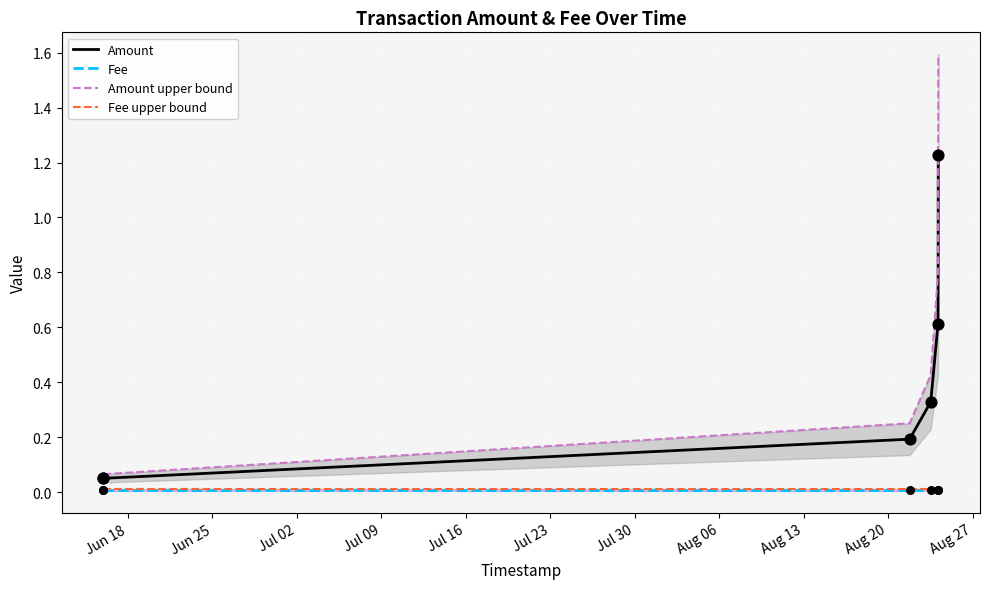

What are all the series names shown in the legend?

Amount, Fee, Amount upper bound, Fee upper bound